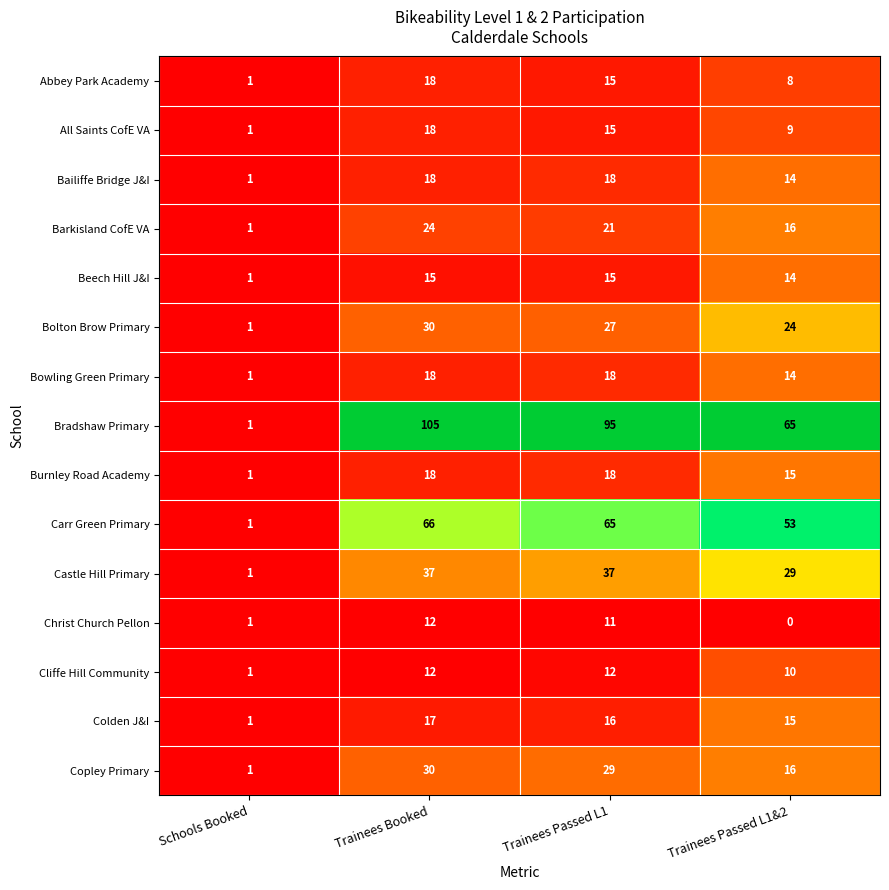

What is the difference between the second highest and second lowest values in the Bowling Green Primary series?

4